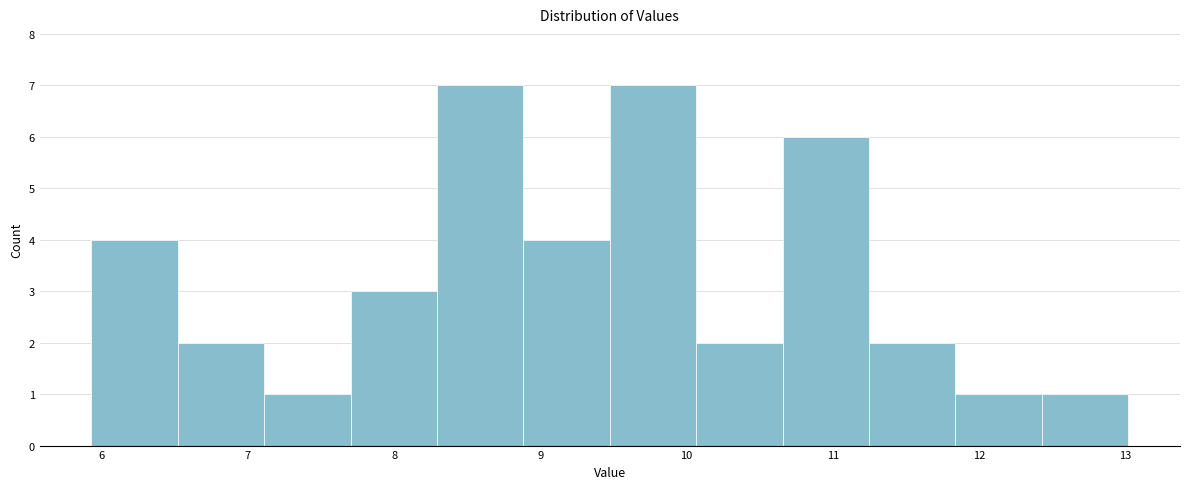

What is the height of the bar covering 12.4 to 13.0 on the x-axis? Neither the bar edges nor the heights are printed on the chart, so give them approximately, as read against the axes.

1